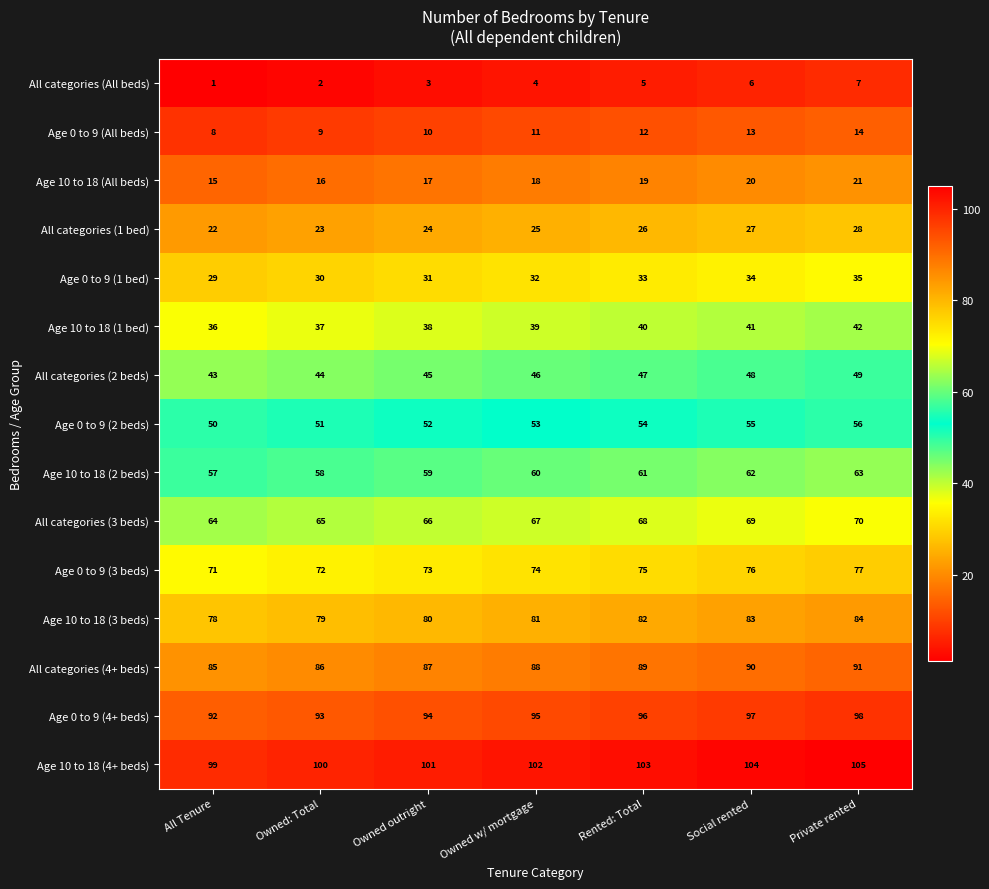

Rank the series at Owned outright from highest to lowest value.

Age 10 to 18 (4+ beds), Age 0 to 9 (4+ beds), All categories (4+ beds), Age 10 to 18 (3 beds), Age 0 to 9 (3 beds), All categories (3 beds), Age 10 to 18 (2 beds), Age 0 to 9 (2 beds), All categories (2 beds), Age 10 to 18 (1 bed), Age 0 to 9 (1 bed), All categories (1 bed), Age 10 to 18 (All beds), Age 0 to 9 (All beds), All categories (All beds)